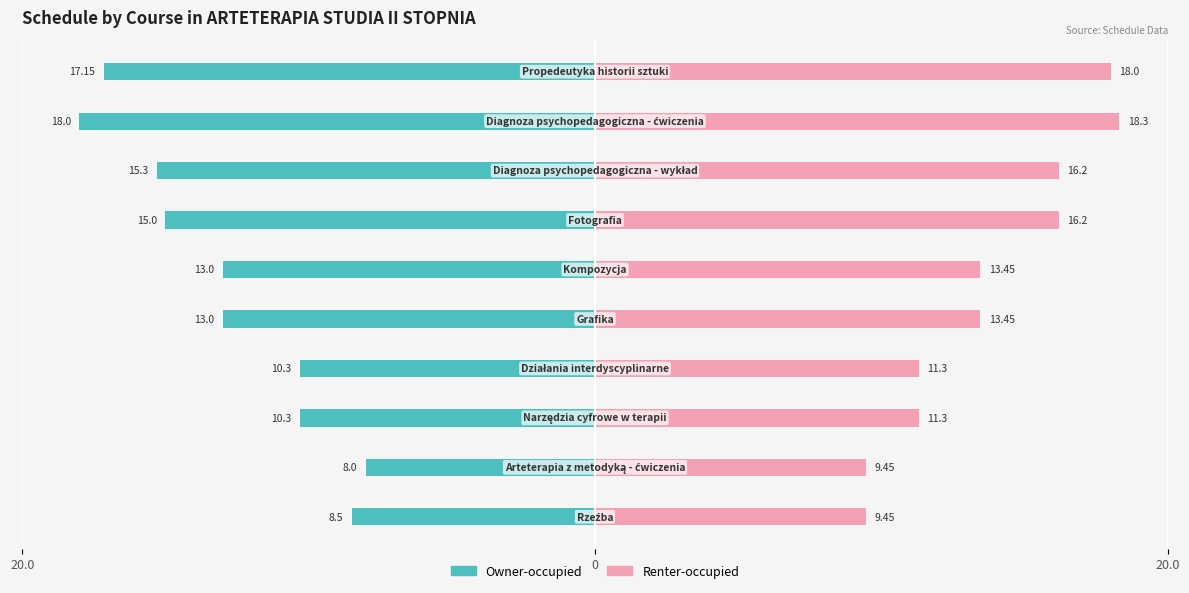

The Renter-occupied series shows 15.9 at 20.0. True or false?

False